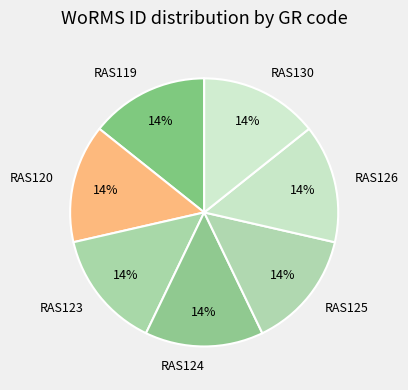

Combined, do RAS130 and RAS125 account for over 50%?

No